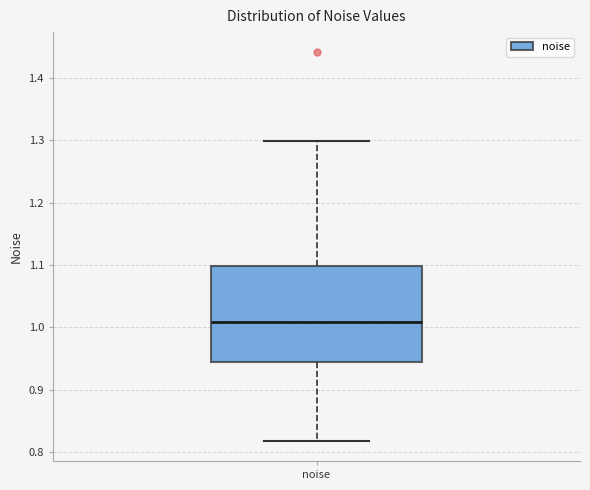

Where does the lower whisker of the box for noise end on the y-axis? The values are not printed on the chart, so give them approximately, as read against the axis.

0.82